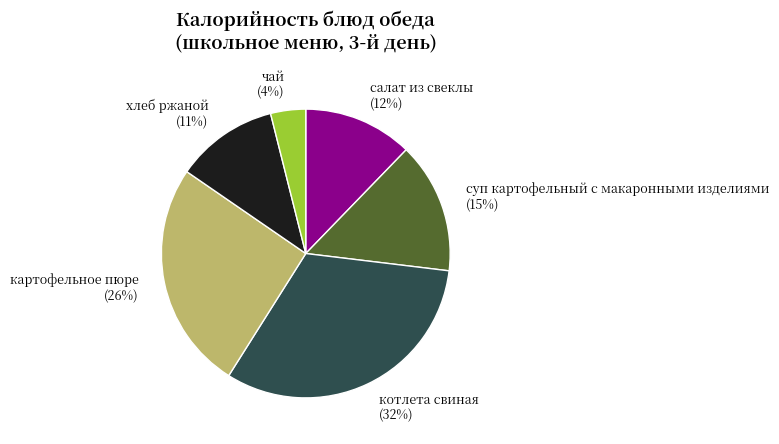

Is хлеб ржаной the majority of the pie?

No